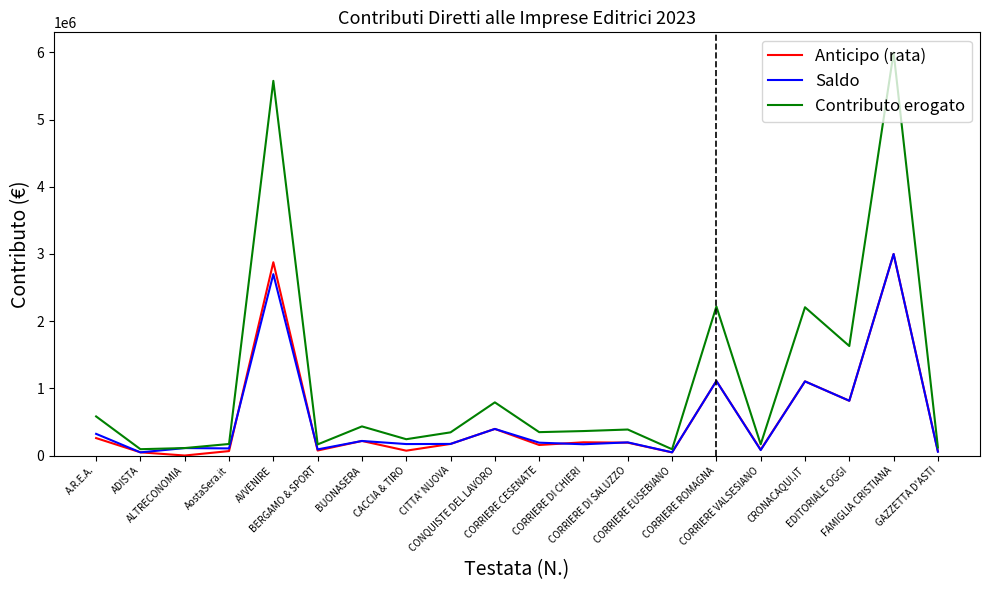

The value of Contributo erogato at CONQUISTE DEL LAVORO is 459257.9. True or false?

False